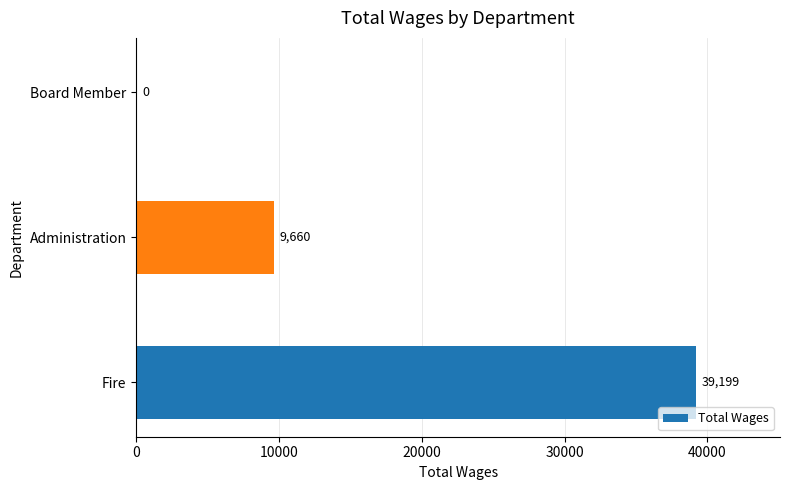

Is it true that the value at Fire is 39199?

True